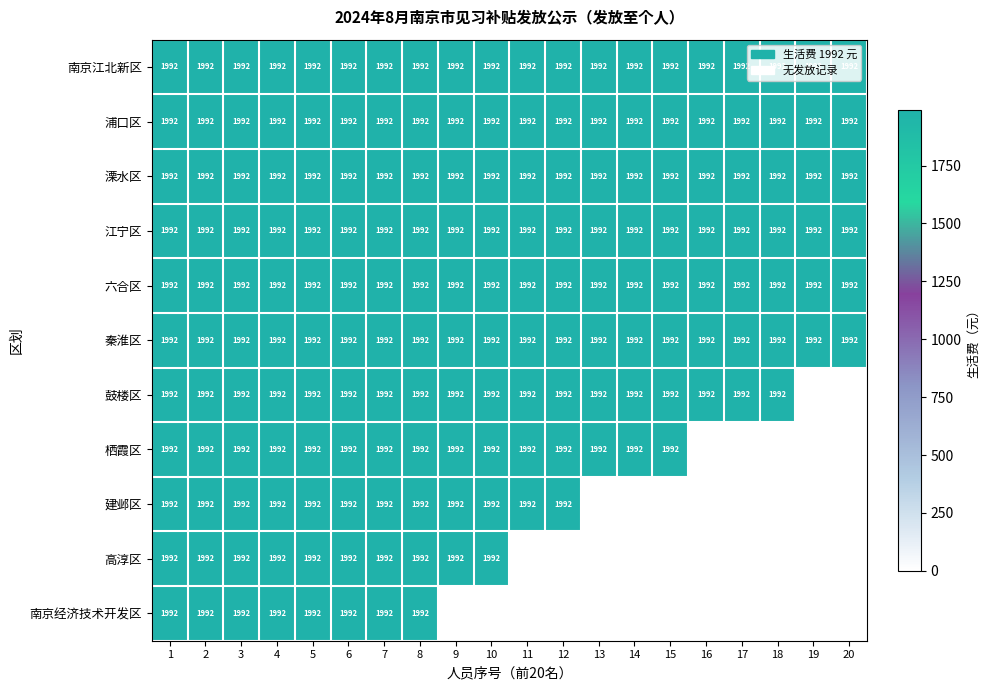

Is it true that 江宁区 equals 1992 at 18?

True